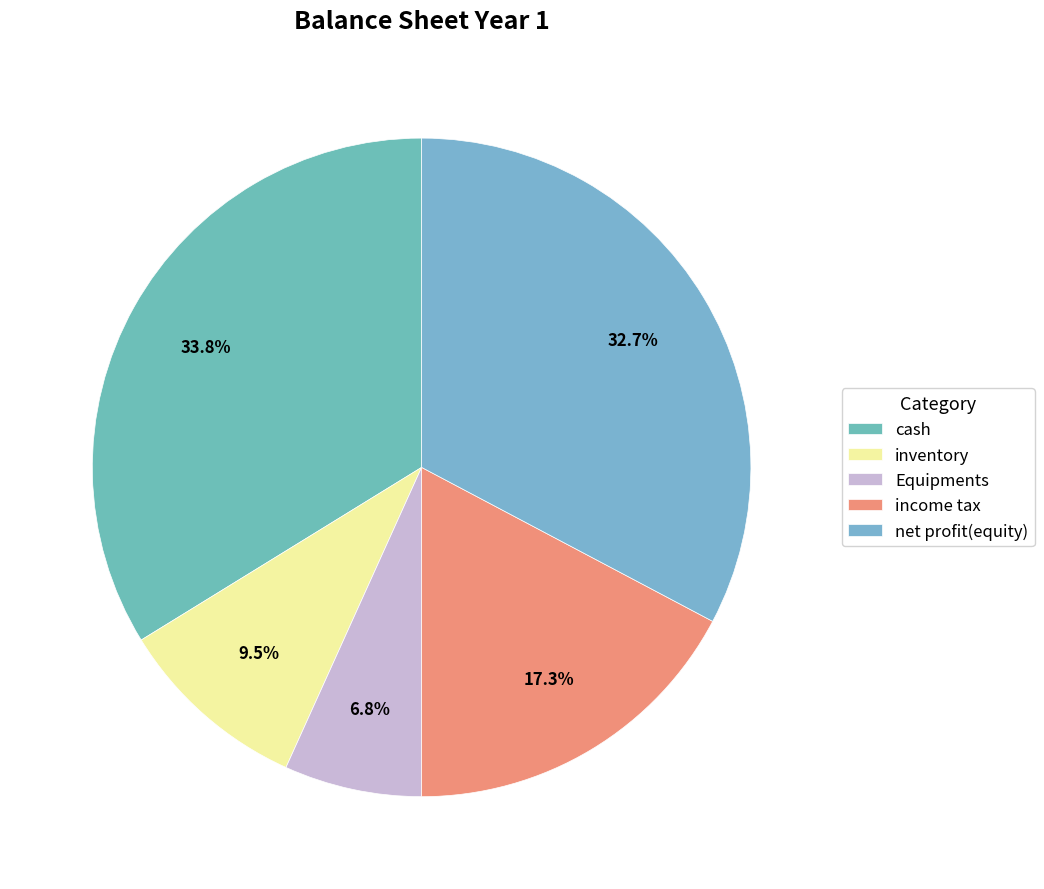

Approximately how many times larger is the value at cash compared to net profit(equity)?

1.0